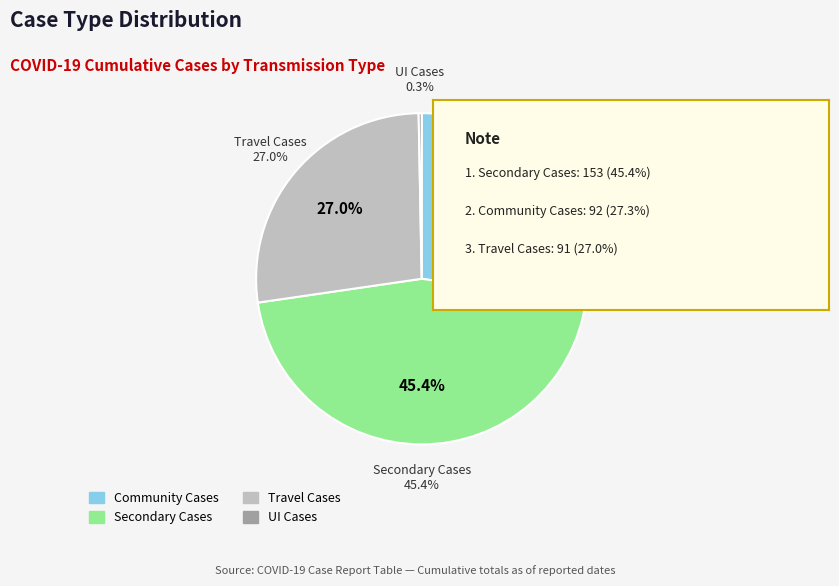

To the nearest percent, what is the difference between the largest and smallest slice percentages?

45%